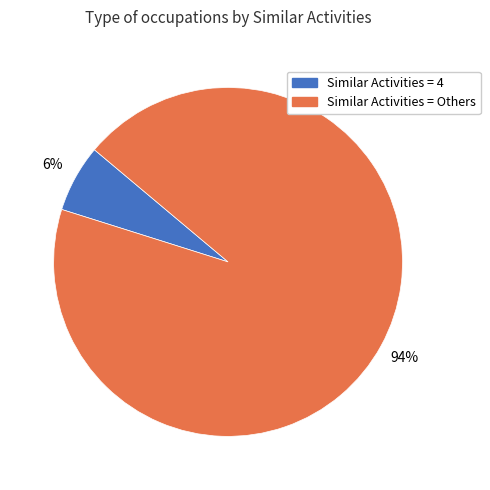

How many segments does this pie chart have?

2